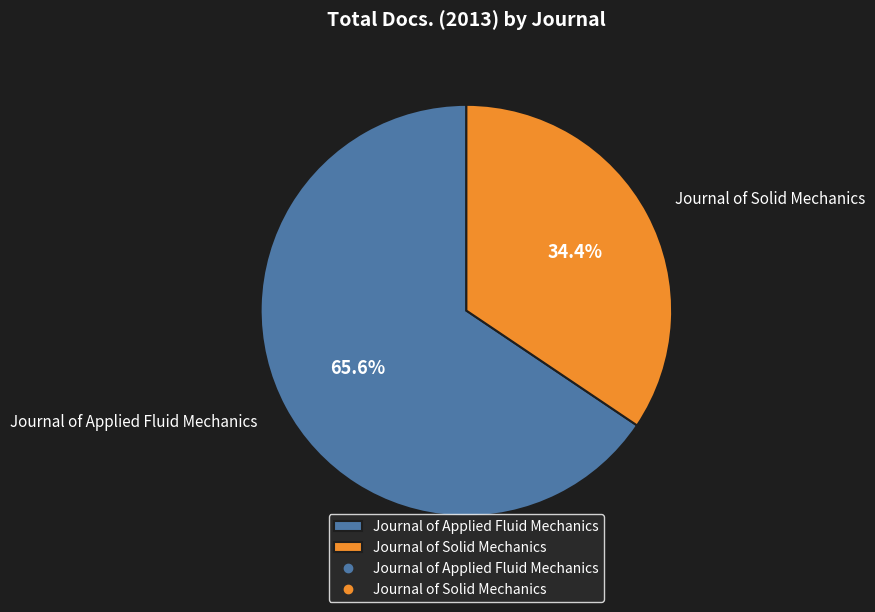

What is the smallest slice in the pie chart?

Journal of Solid Mechanics